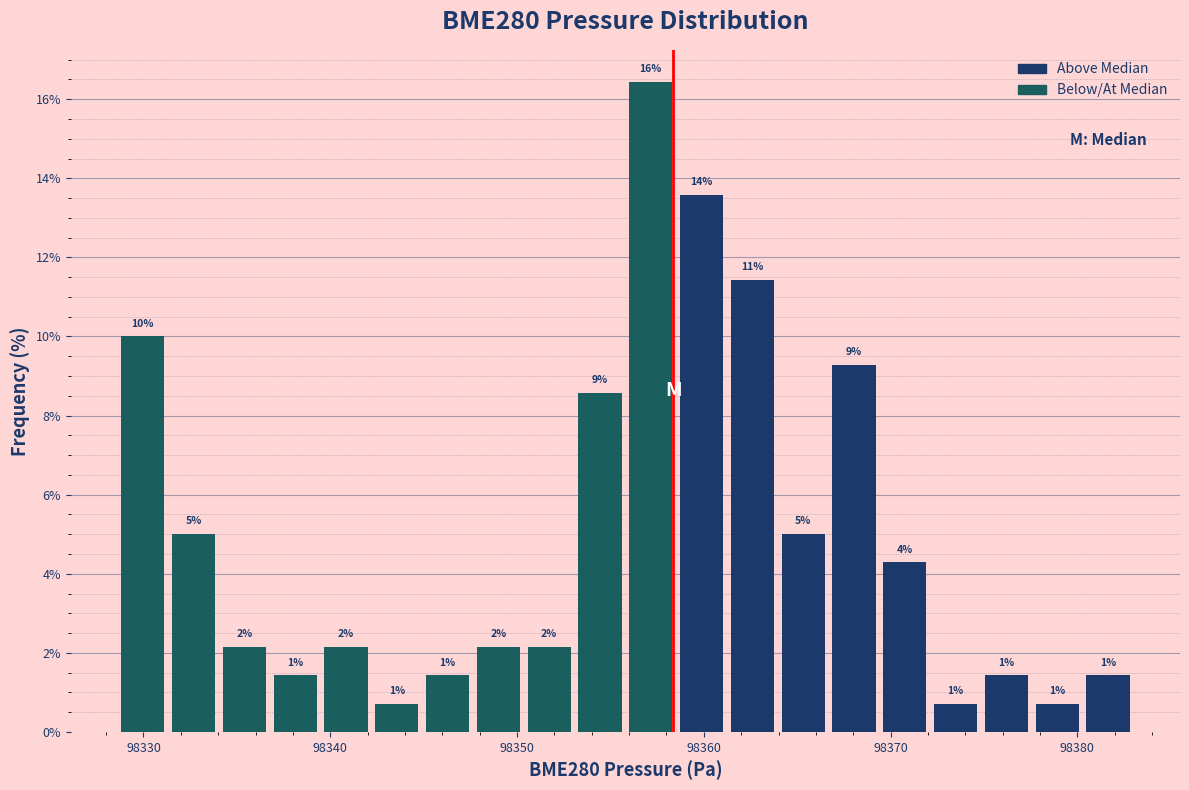

Around what value on the x-axis is the tallest bar? Give the approximate position of its centre, as read against the axis.

98357